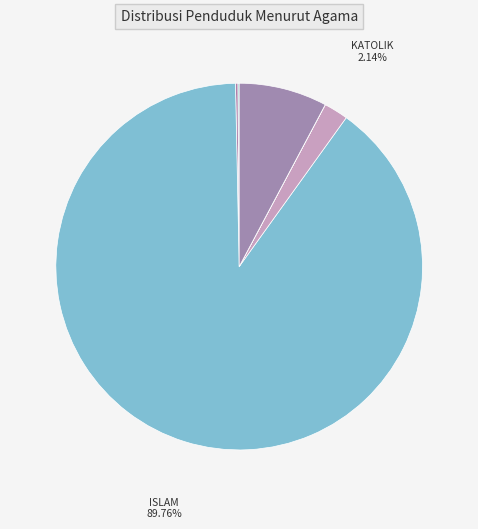

Which slice is the largest?

ISLAM